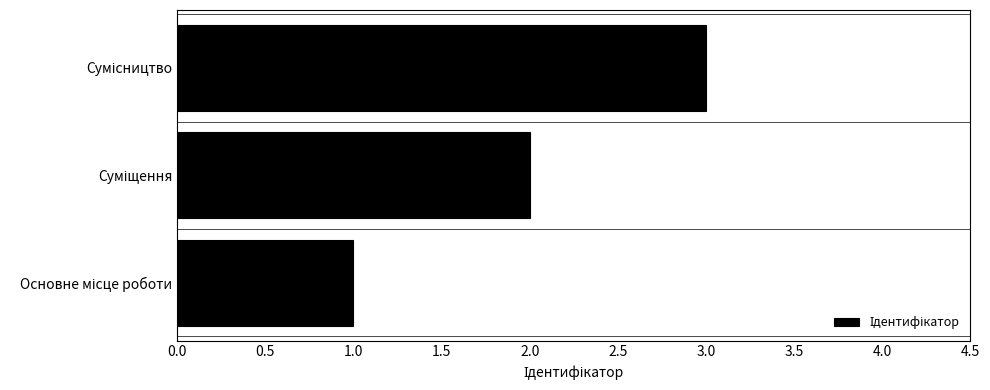

What is the greatest value displayed?

3